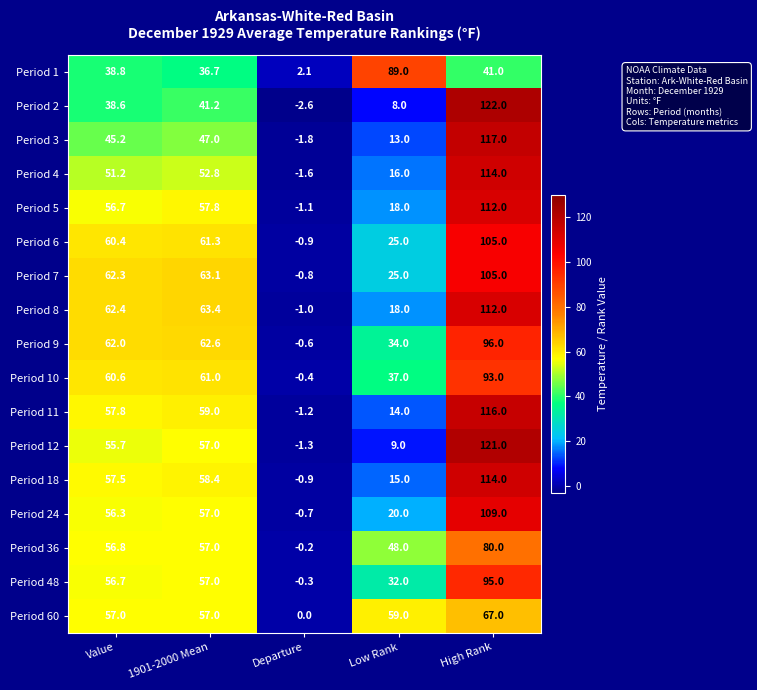

Which series has the widest spread of values?

Period 2